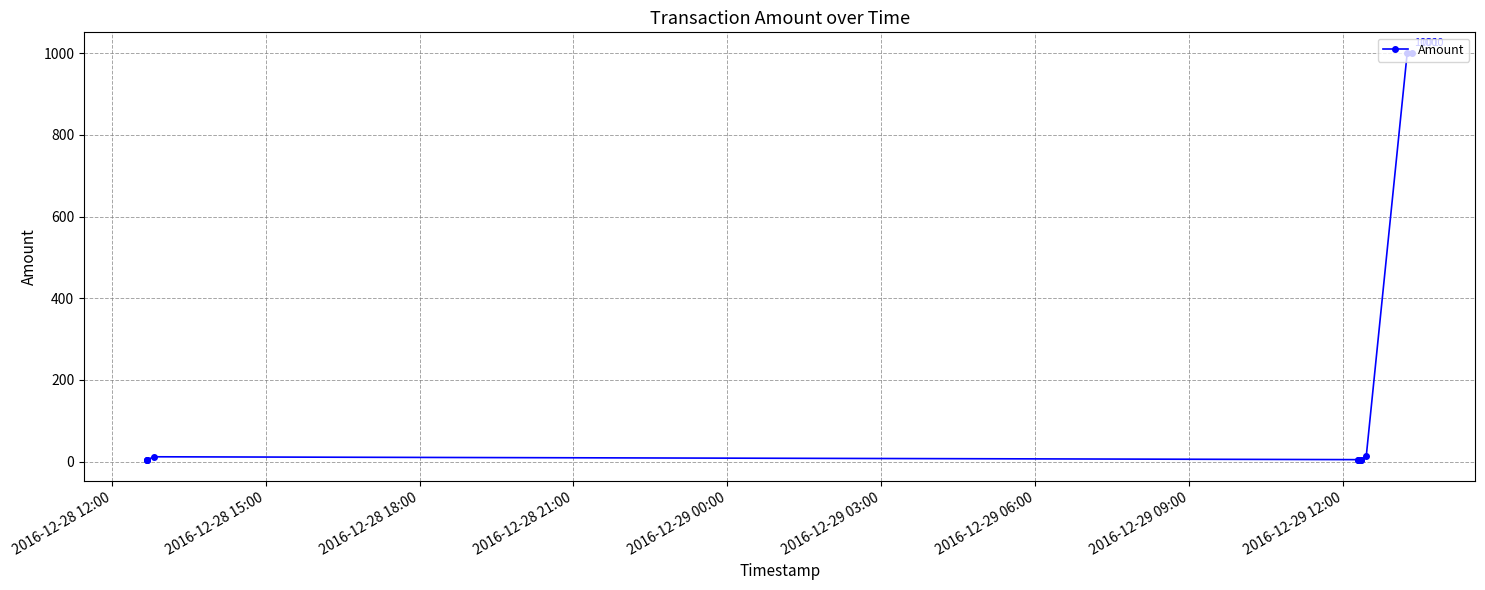

What is the greatest value displayed?

1001